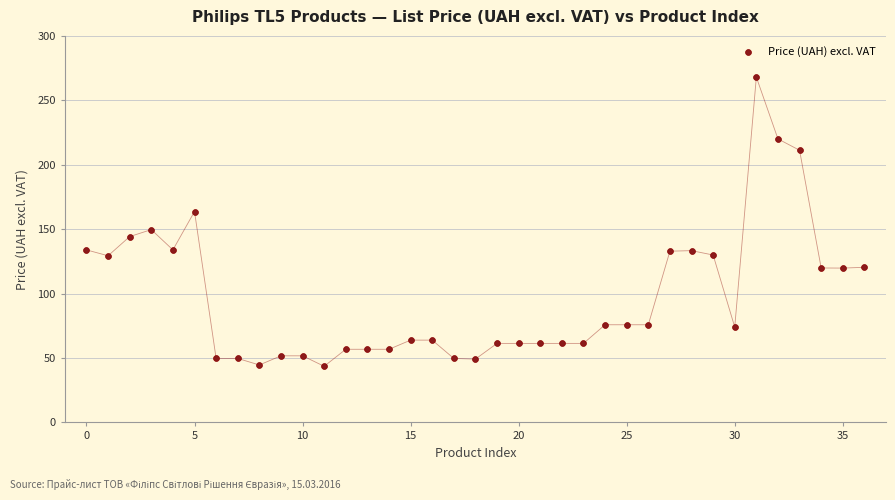

What Y value in the scatter plot is closest to 155?

149.6